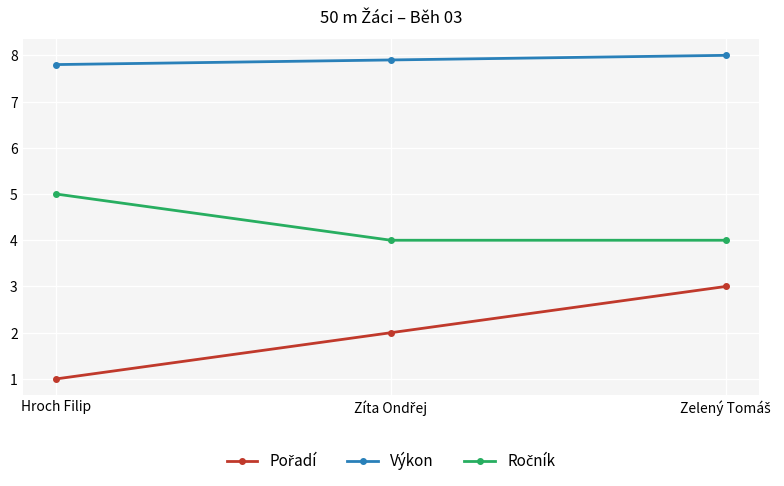

At how many categories does at least one series exceed 6?

3